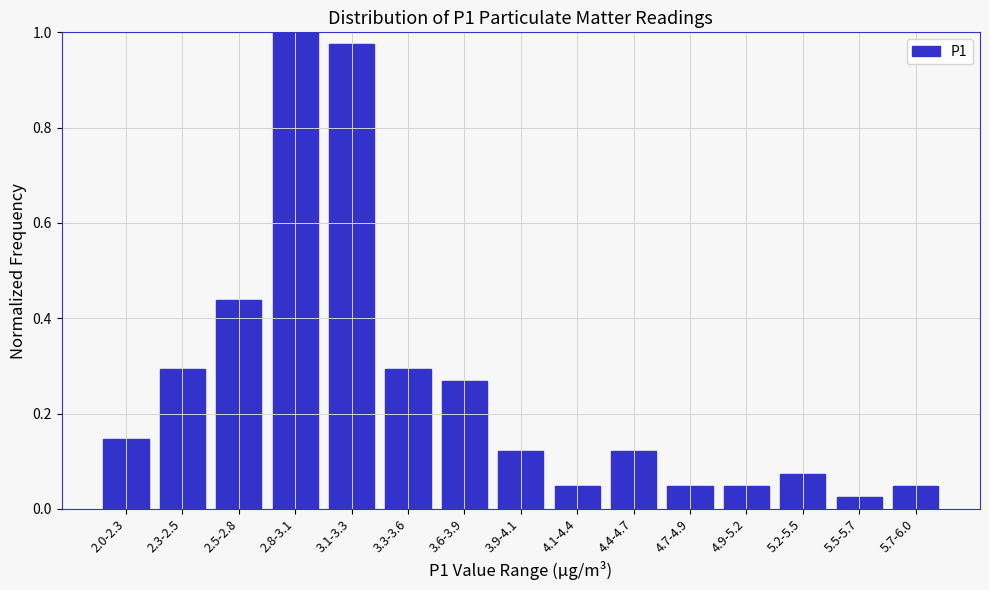

What is the sum of all values?

4.0